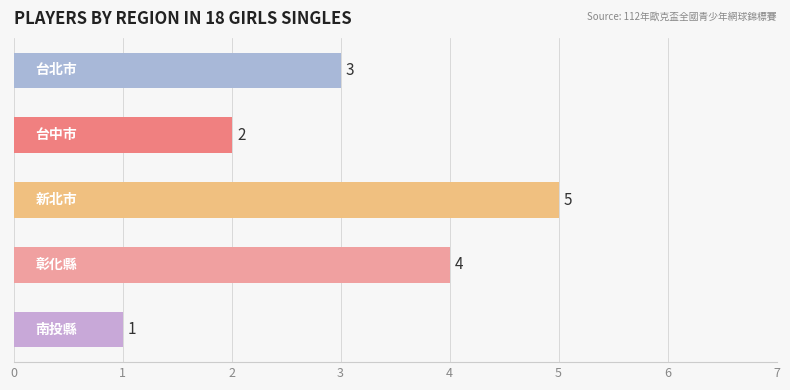

Count the number of categories in the chart.

5